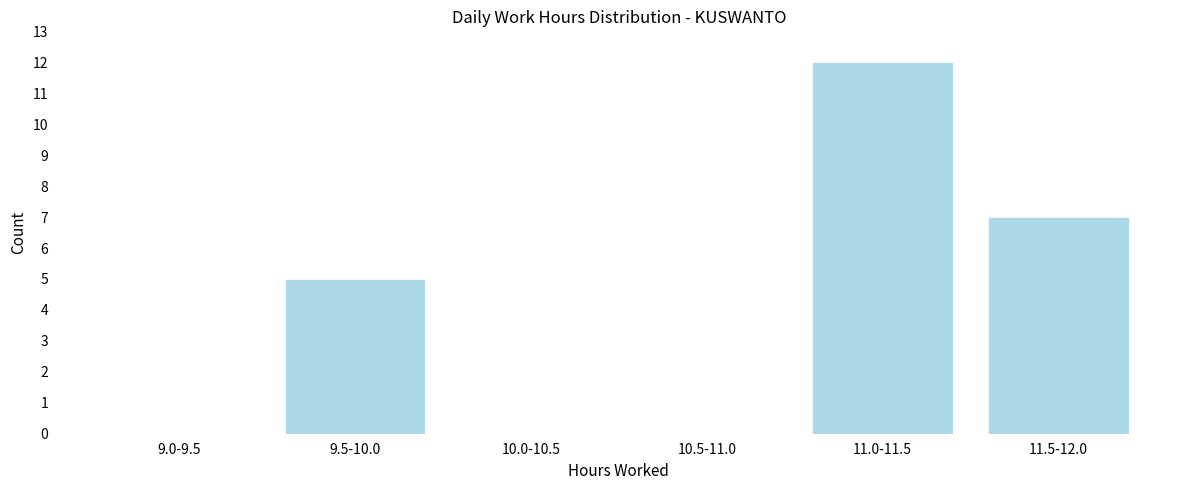

Reading right to left, transcribe all the data shown in this chart.

11.5-12.0=7	11.0-11.5=12	10.5-11.0=0	10.0-10.5=0	9.5-10.0=5	9.0-9.5=0